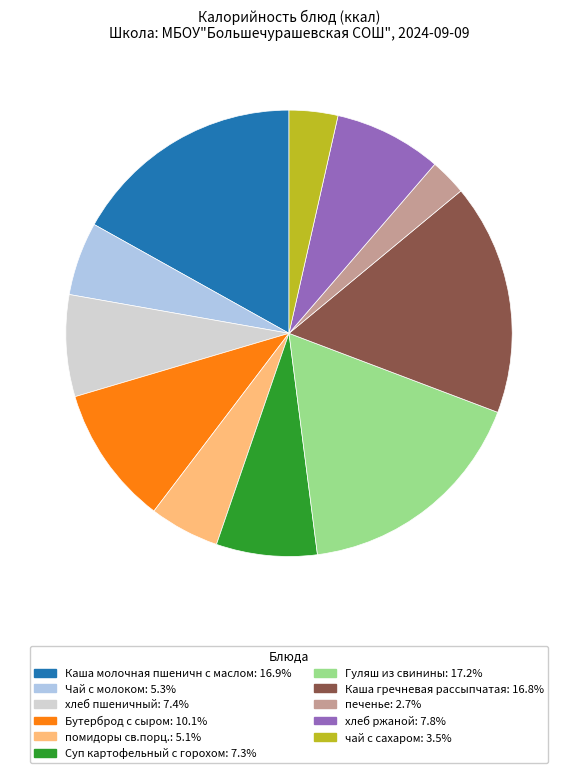

Does Бутерброд с сыром account for over 50% of the chart?

No